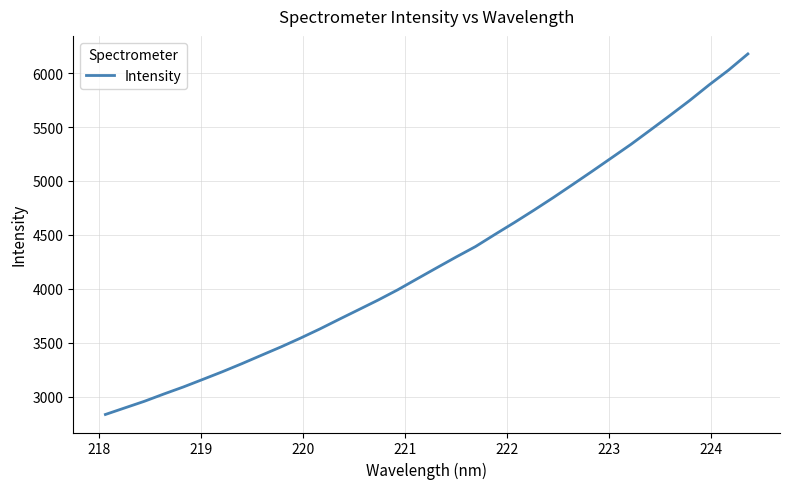

What is the maximum value shown in the chart?

6178.7